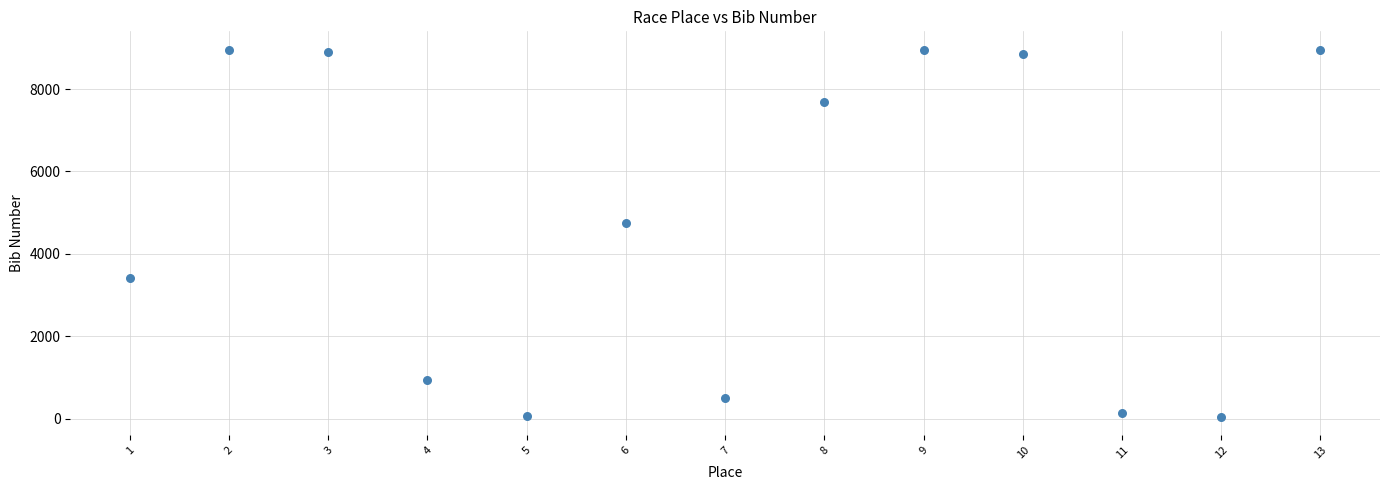

What Y value in the scatter plot is closest to 4504?

4755